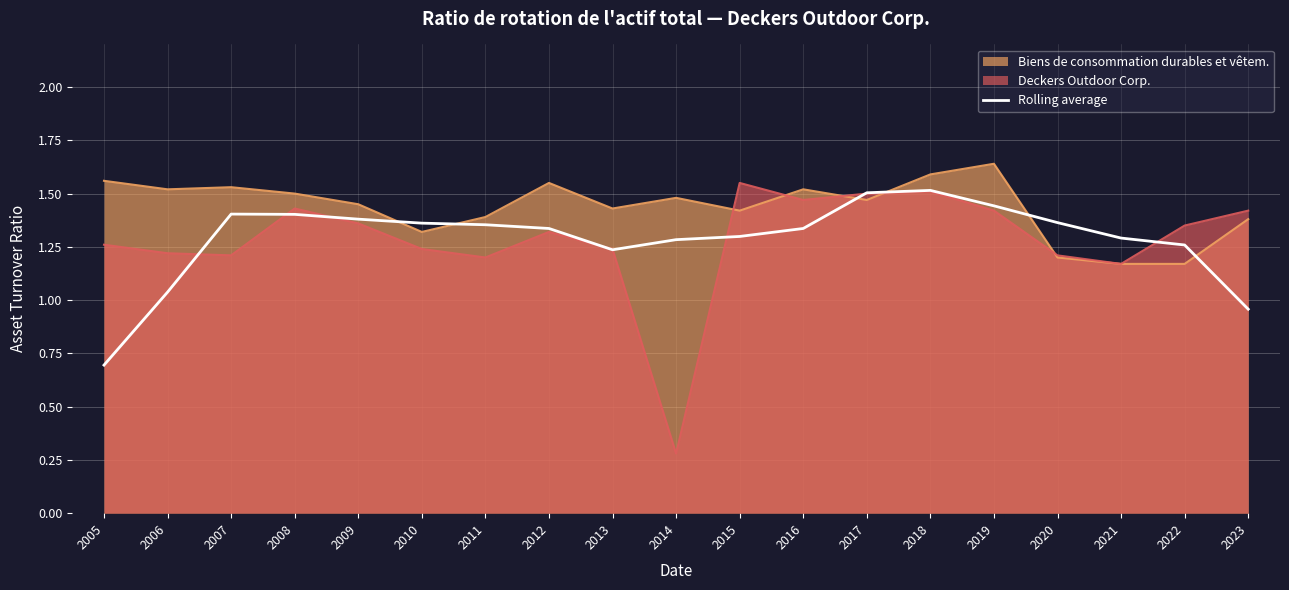

Does the chart display data point markers on the line(s)?

No